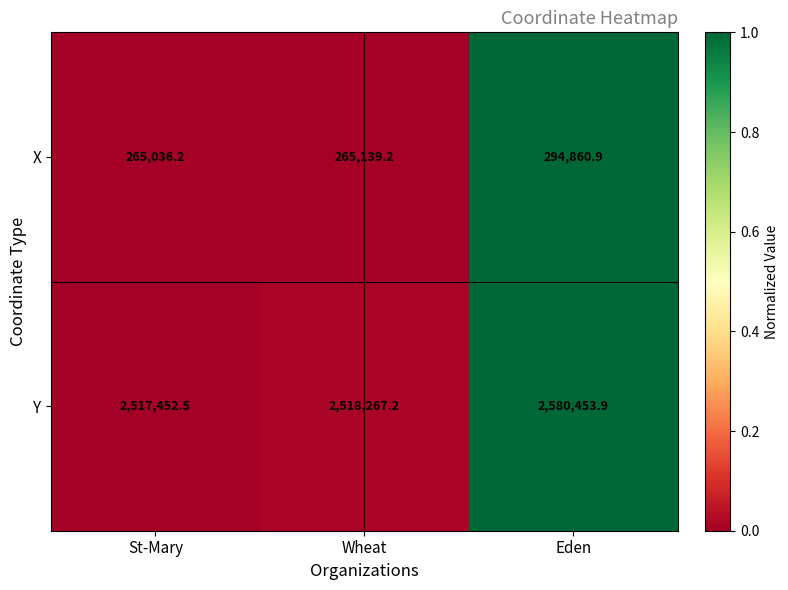

Which series has the largest total across all categories?

Y